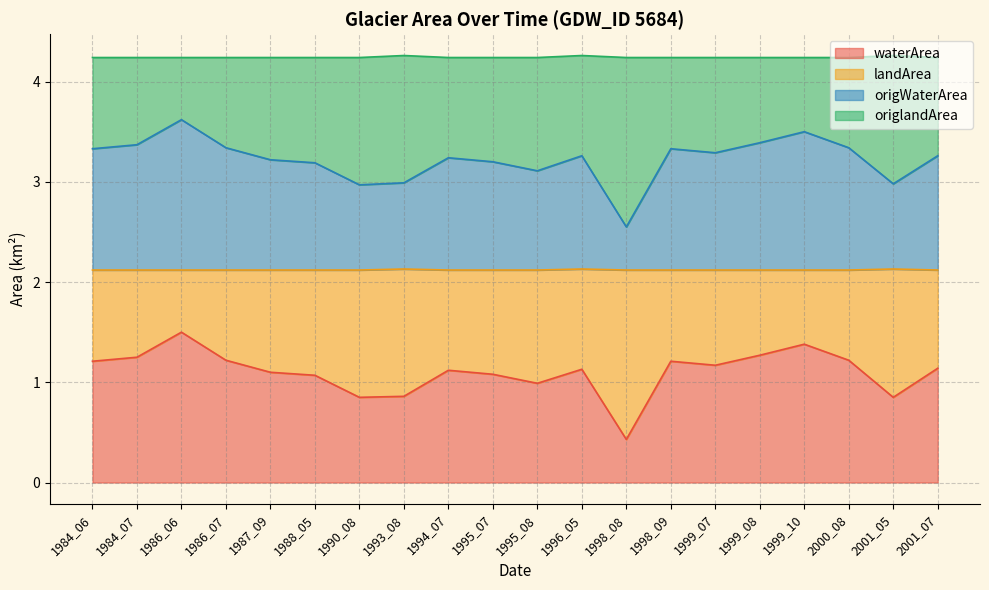

Which series has the widest spread of values?

waterArea